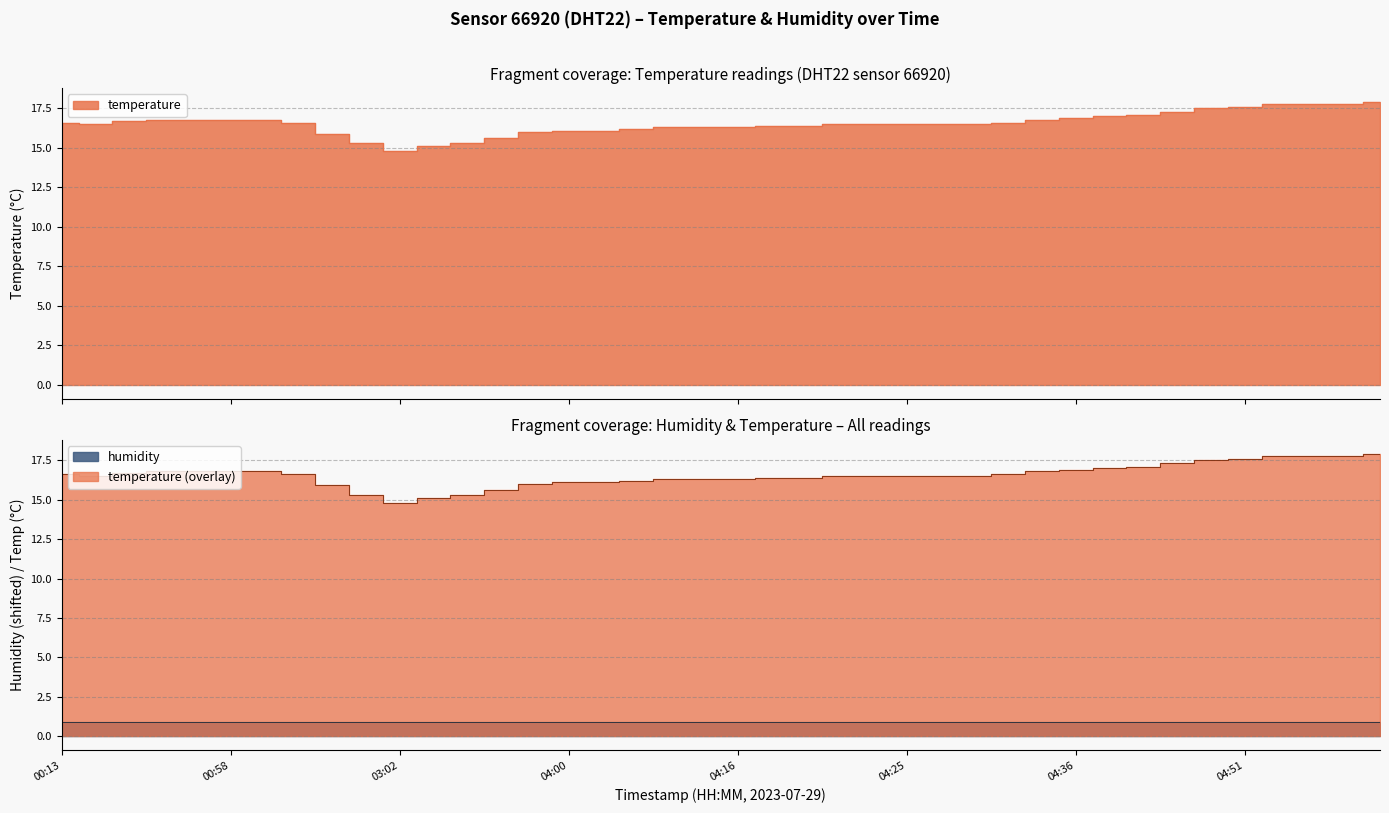

Reading right to left, list all the values displayed in this chart.

17.9	17.8	17.8	17.8	17.6	17.5	17.3	17.1	17.0	16.9	16.8	16.6	16.5	16.5	16.5	16.5	16.5	16.4	16.4	16.3	16.3	16.3	16.2	16.1	16.1	16.0	15.6	15.3	15.1	14.8	15.3	15.9	16.6	16.8	16.8	16.8	16.8	16.7	16.5	16.6